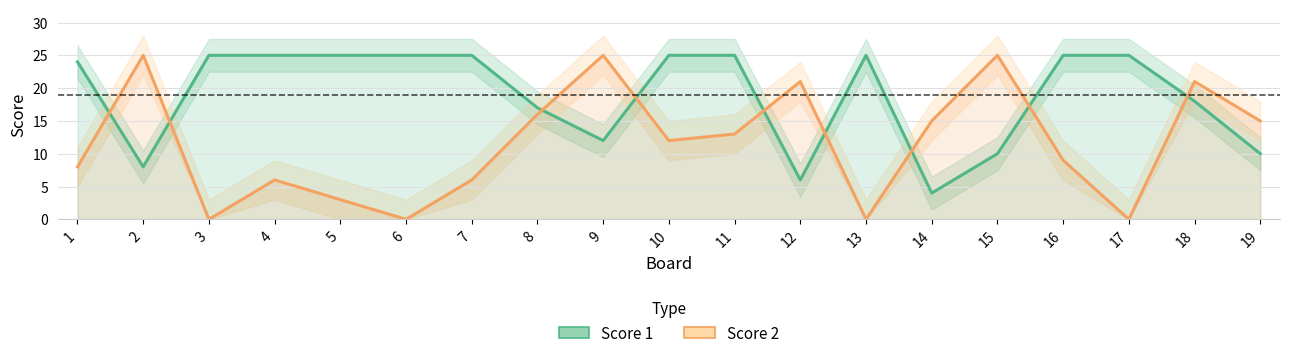

Between 3 and 17, which is larger?

3